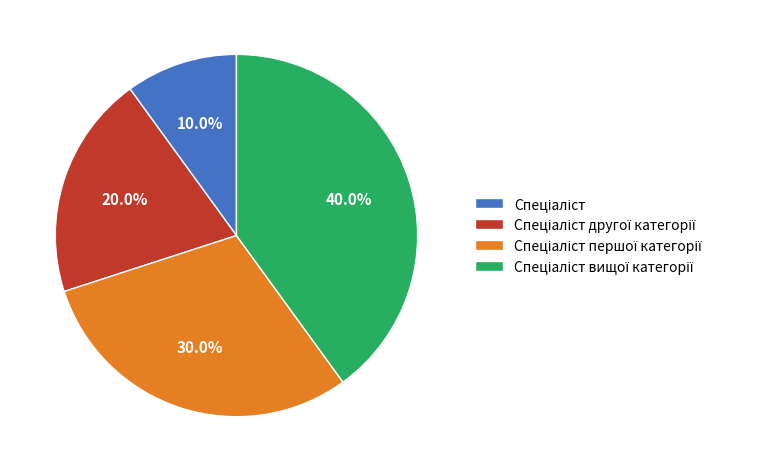

Is there a majority slice in this chart?

No